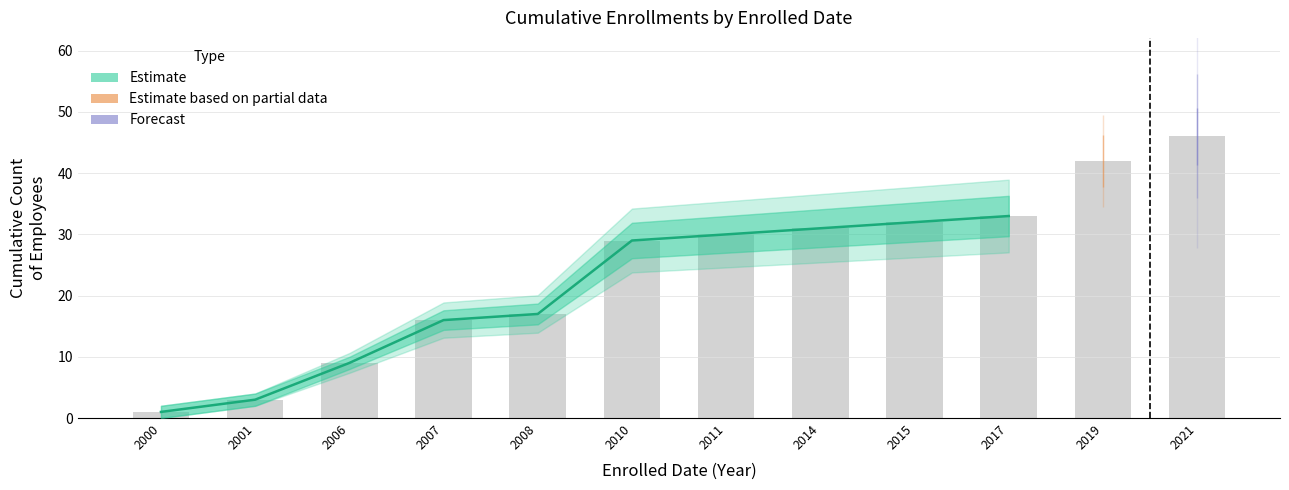

Approximately how many times larger is the value at 2017 compared to 2000?

33.0